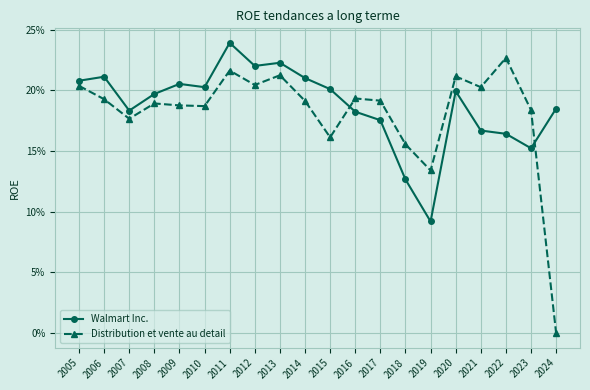

What is the value of the Distribution et vente au detail point at the 6th from the left?

0.2